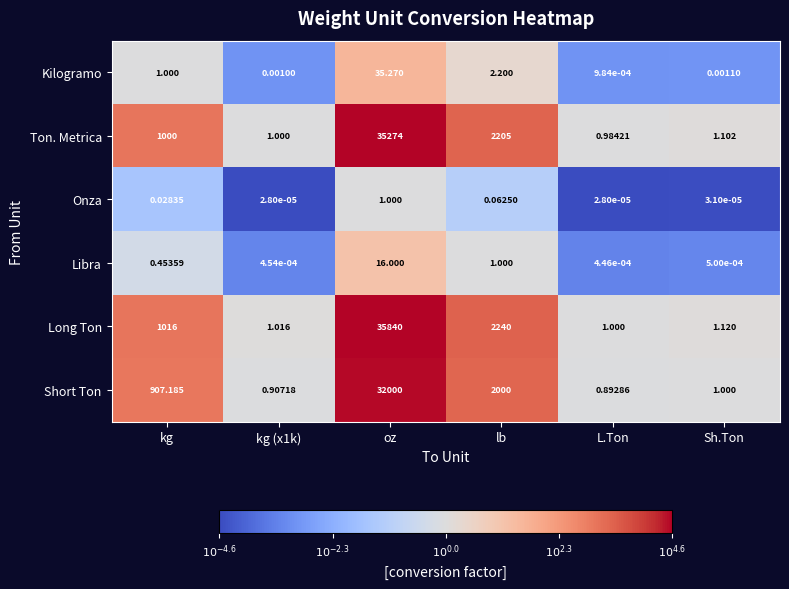

List the series in order of their peak value, lowest first.

Onza, Libra, Kilogramo, Short Ton, Ton. Metrica, Long Ton